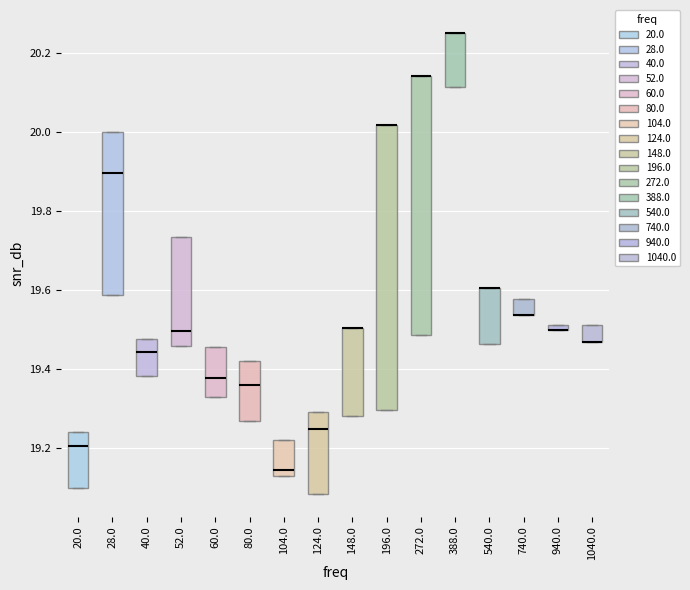

Which box is the tallest, from its lower edge to its upper edge?

196.0